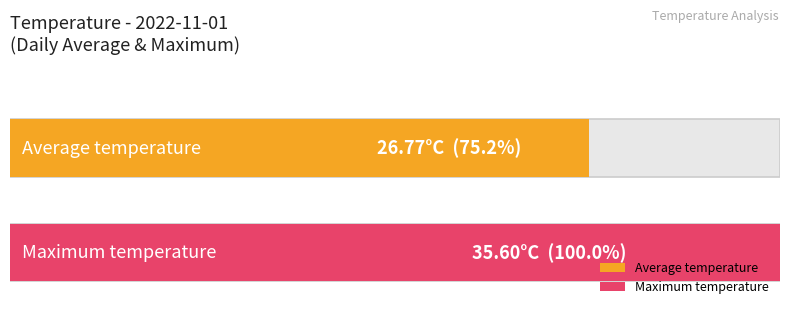

What is the average value of the Average temp series?

26.8